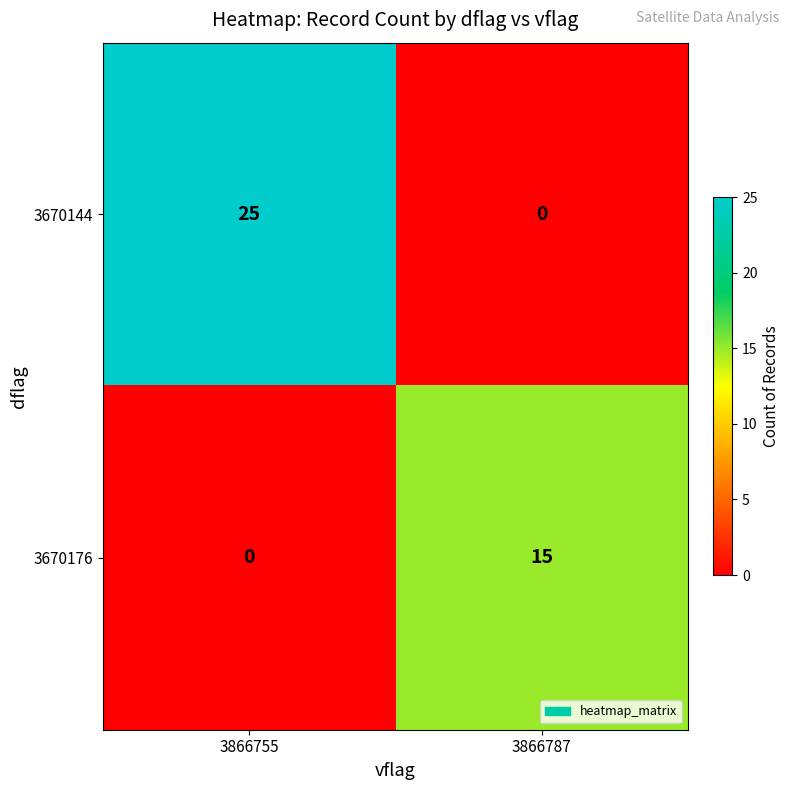

Rank the series by their maximum value, from lowest to highest.

3670176, 3670144